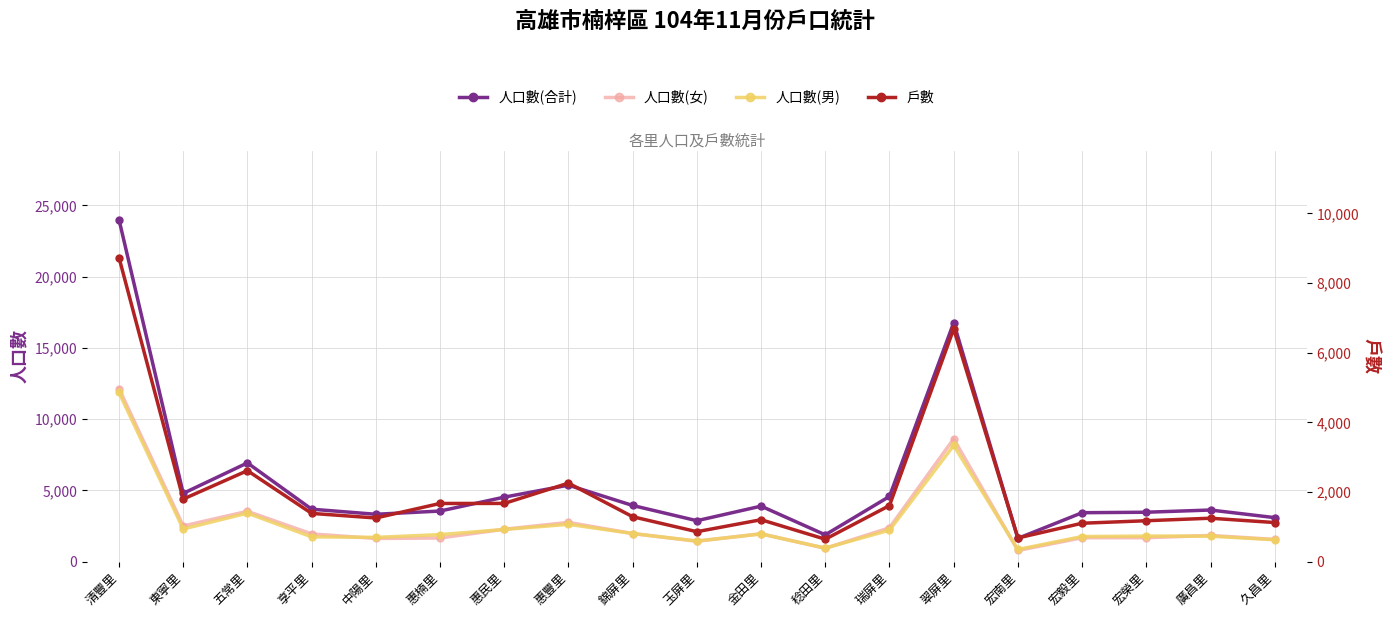

The value of 人口數(合計) at 玉屏里 is 2868. True or false?

True